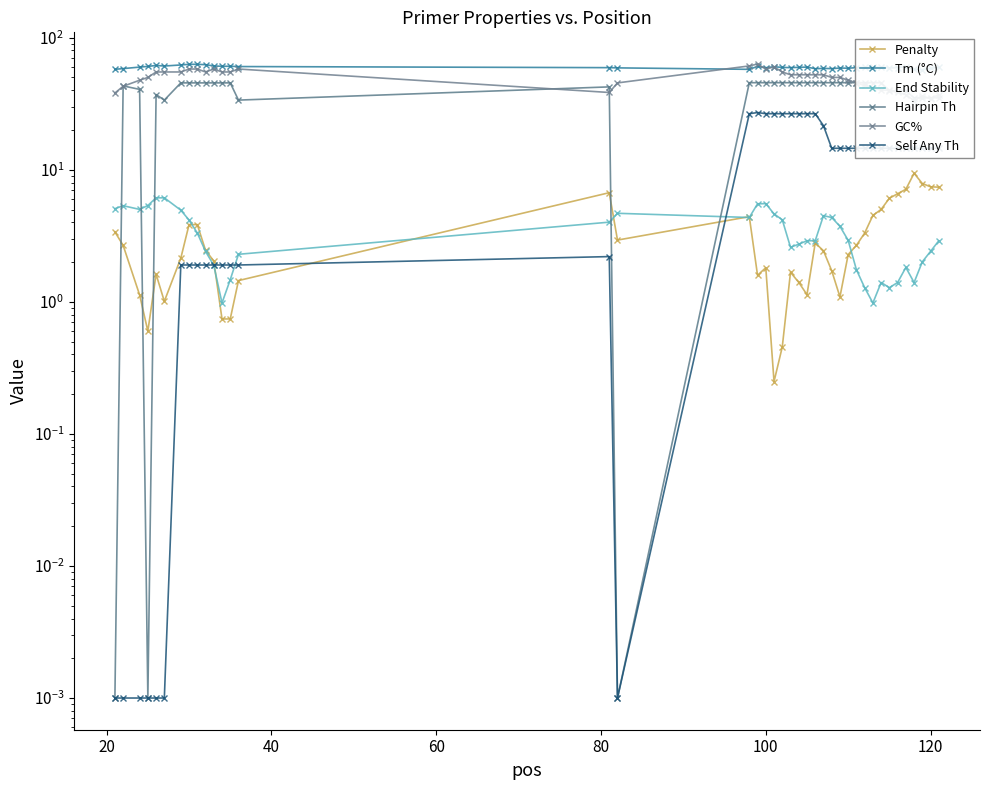

True or false: Self Any Th and Hairpin Th cross at least once.

False